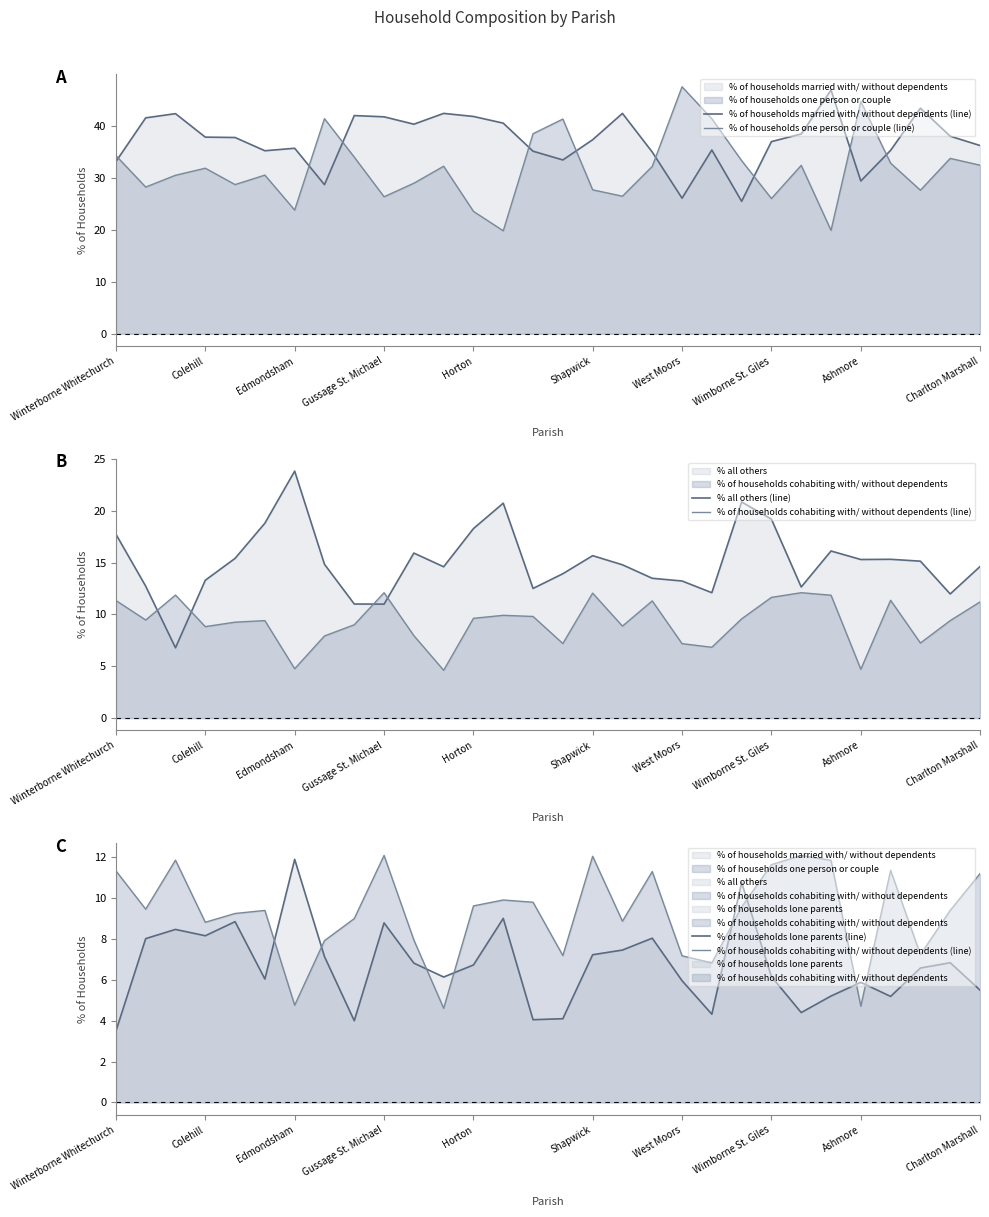

How many data points in % of households married with/ without dependents (line) are less than 37?

14